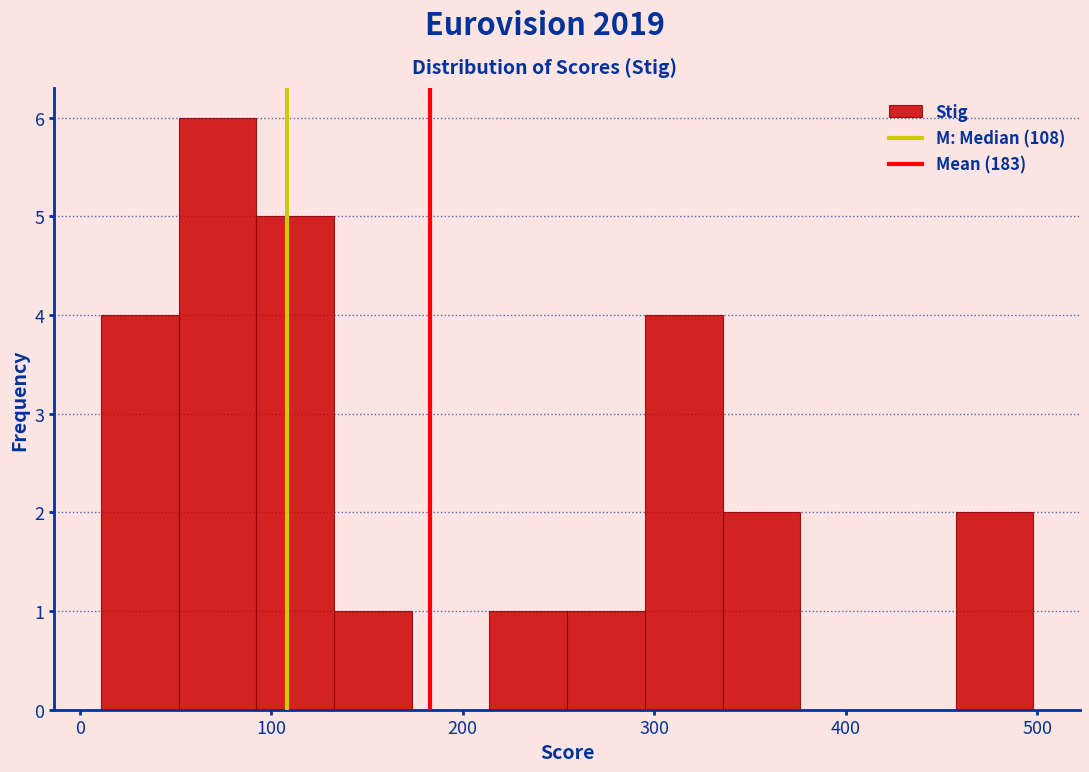

How tall is the bar that spans 250 to 300 on the x-axis? Neither the bar edges nor the heights are printed on the chart, so give them approximately, as read against the axes.

1